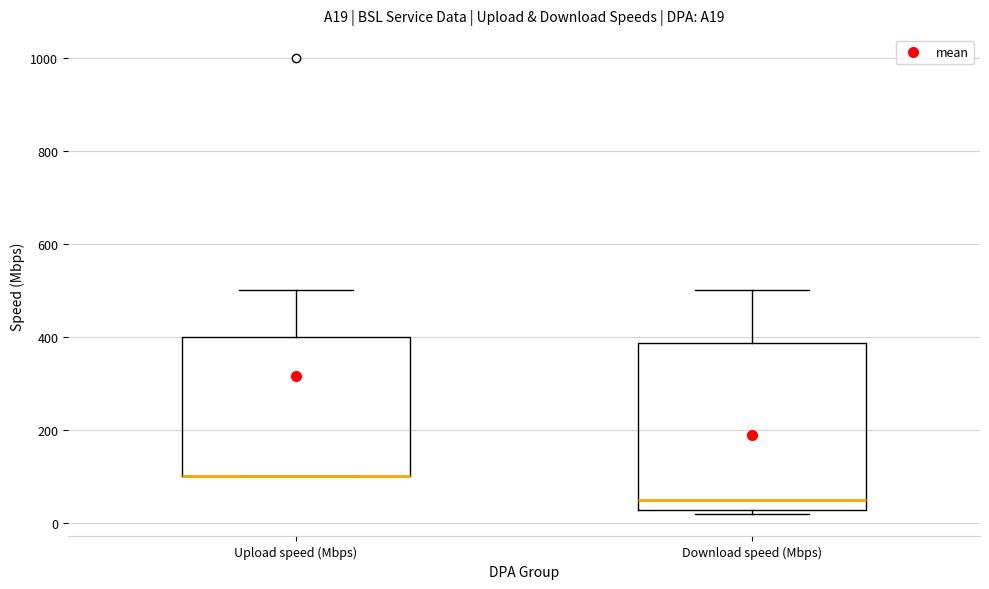

Reading left to right, transcribe this box plot: for each box, give where its median line is, the range the box spans, and where its two whiskers end, as read against the y-axis. The values are not printed on the chart, so give them approximately, as read against the axis.

Upload speed (Mbps): median 100 (drawn on the box's lower edge), box 100 to 400, whiskers 100 to 500
Download speed (Mbps): median 60, box 20 to 380, whiskers 20 (just below the box's lower edge) to 500